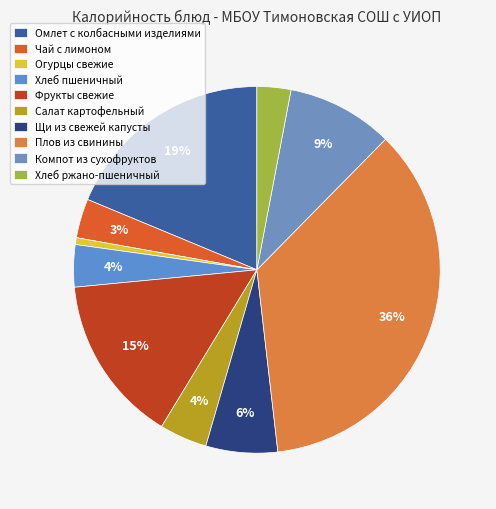

How many segments does this pie chart have?

10